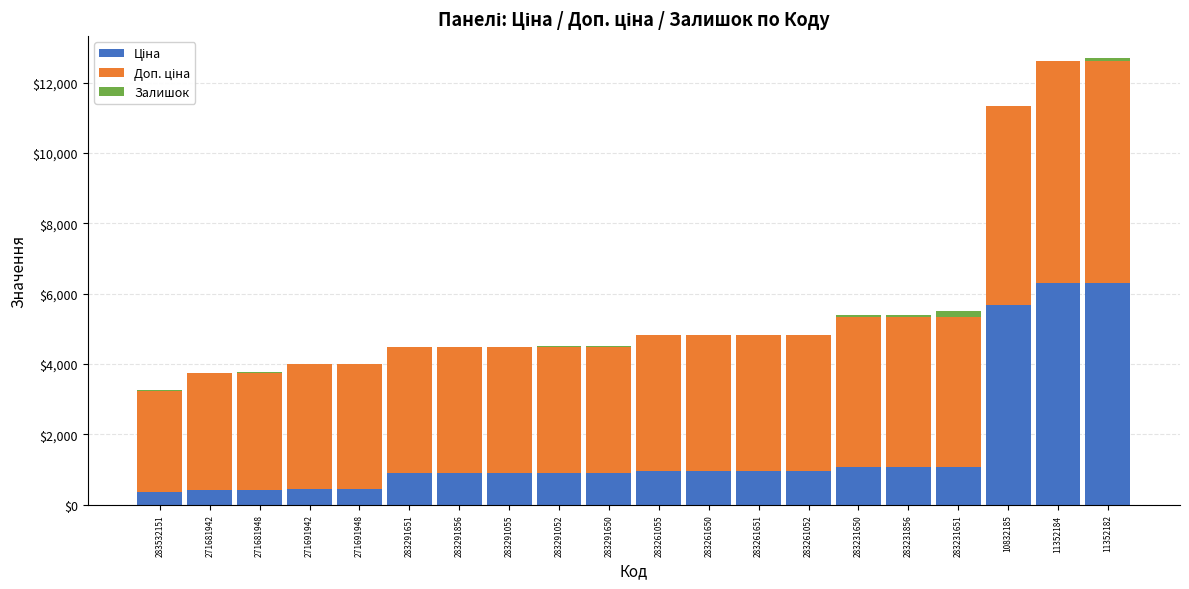

At how many categories does at least one series exceed 3230?

19